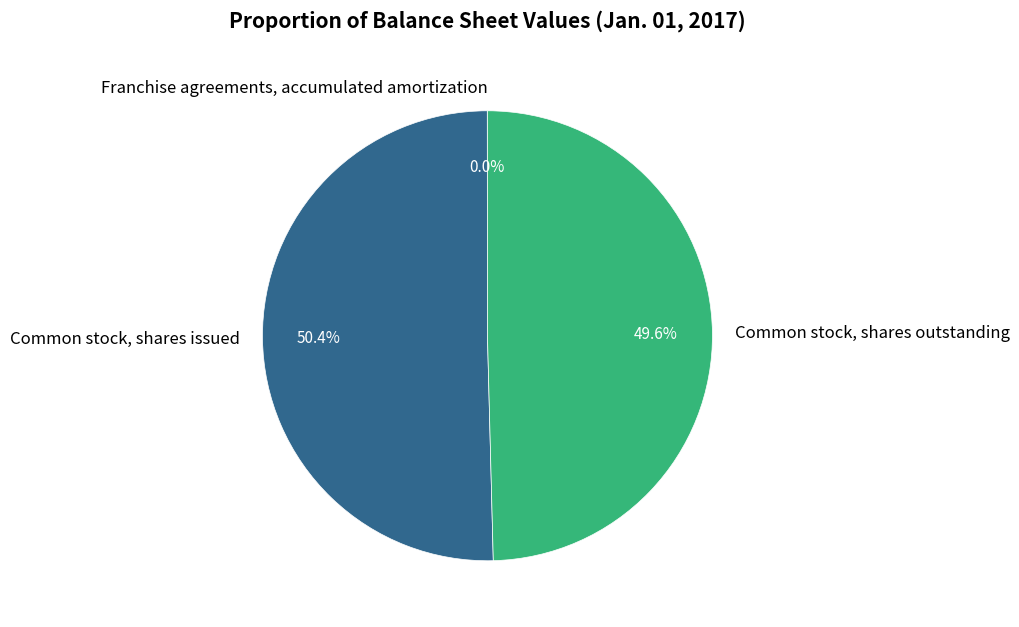

What percentage do Common stock, shares outstanding and Common stock, shares issued together represent?

100.0%